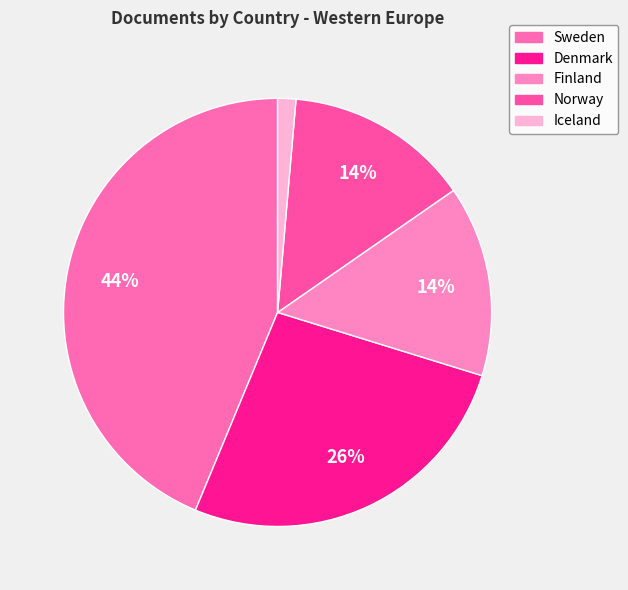

Count the number of slices in the pie.

5